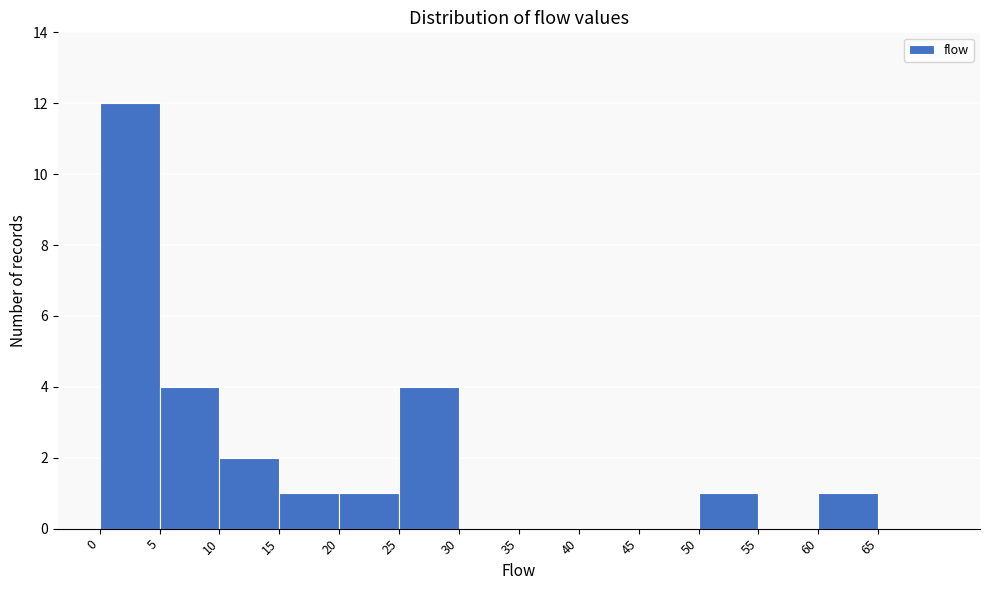

Reading left to right, list every bar in this chart as the range it spans on the x-axis followed by its height. The values are not printed on the chart, so give them approximately, as read against the axis.

0 to 5: 12
5 to 10: 4
10 to 15: 2
15 to 20: 1
20 to 25: 1
25 to 30: 4
30 to 35: 0
35 to 40: 0
40 to 45: 0
45 to 50: 0
50 to 55: 1
55 to 60: 0
60 to 65: 1
65 to 70: 0